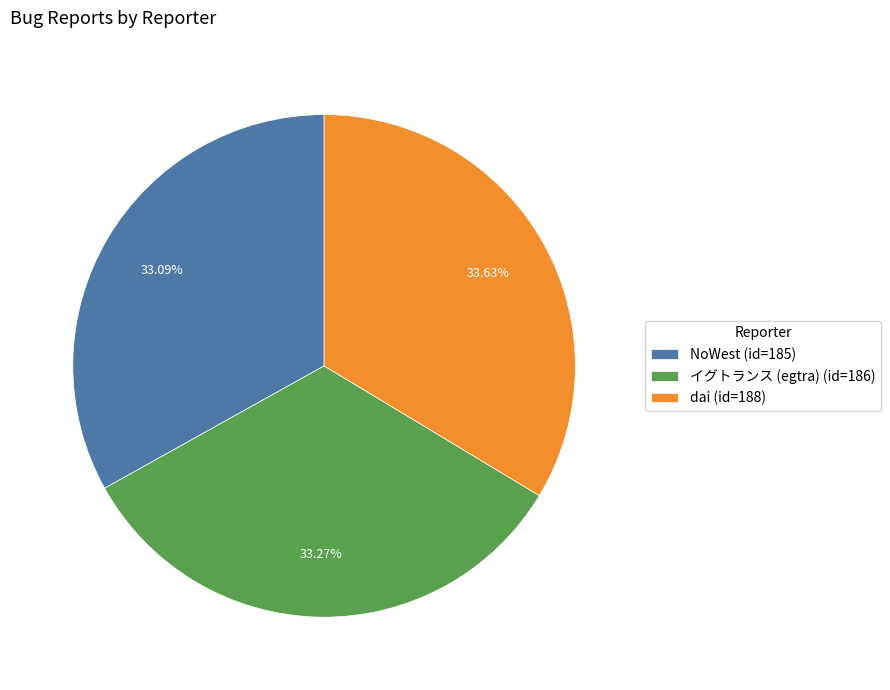

True or false: イグトランス (egtra) accounts for 23% of the total.

False